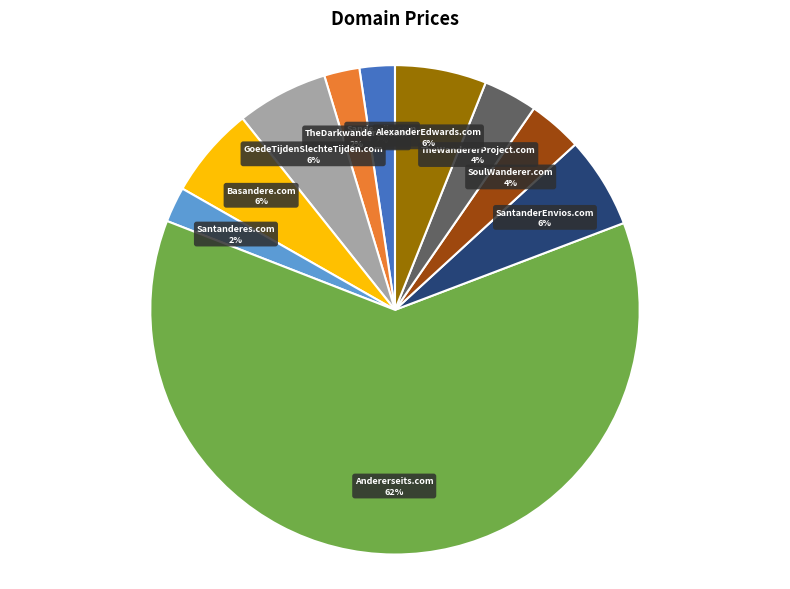

To the nearest percent, what portion does Sanderella.com represent?

2%